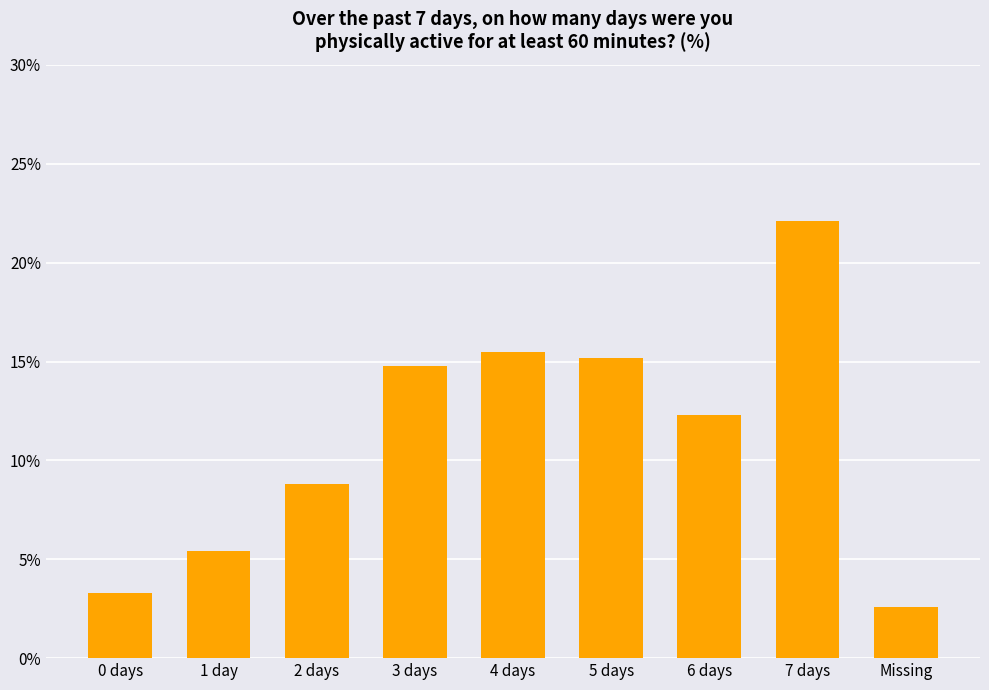

What is the maximum value shown in the chart?

22.1